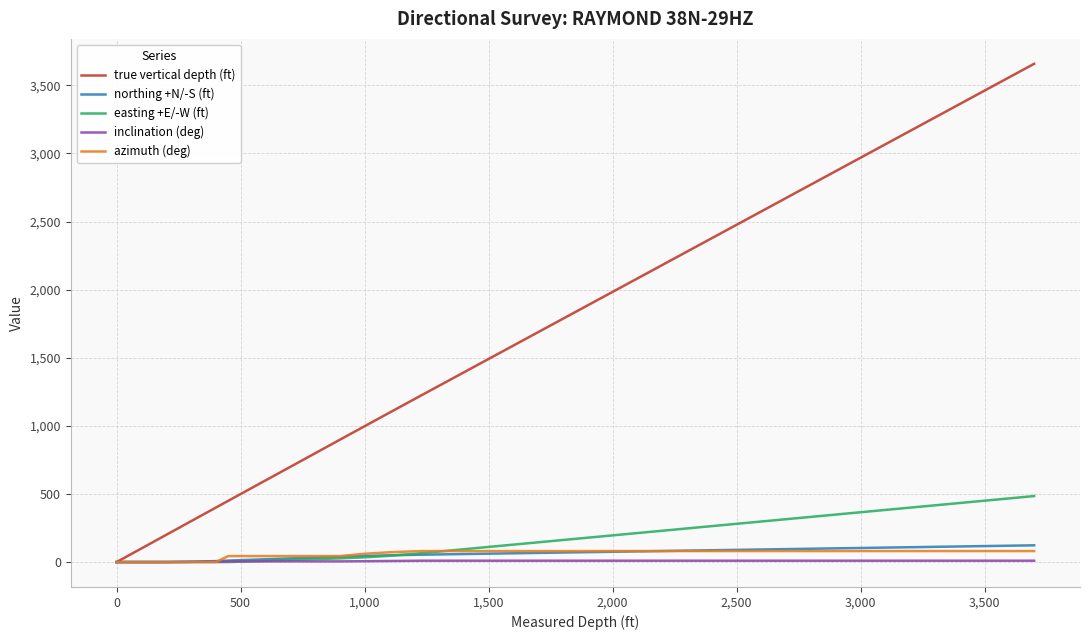

Which series has the widest spread of values?

true vertical depth (ft)